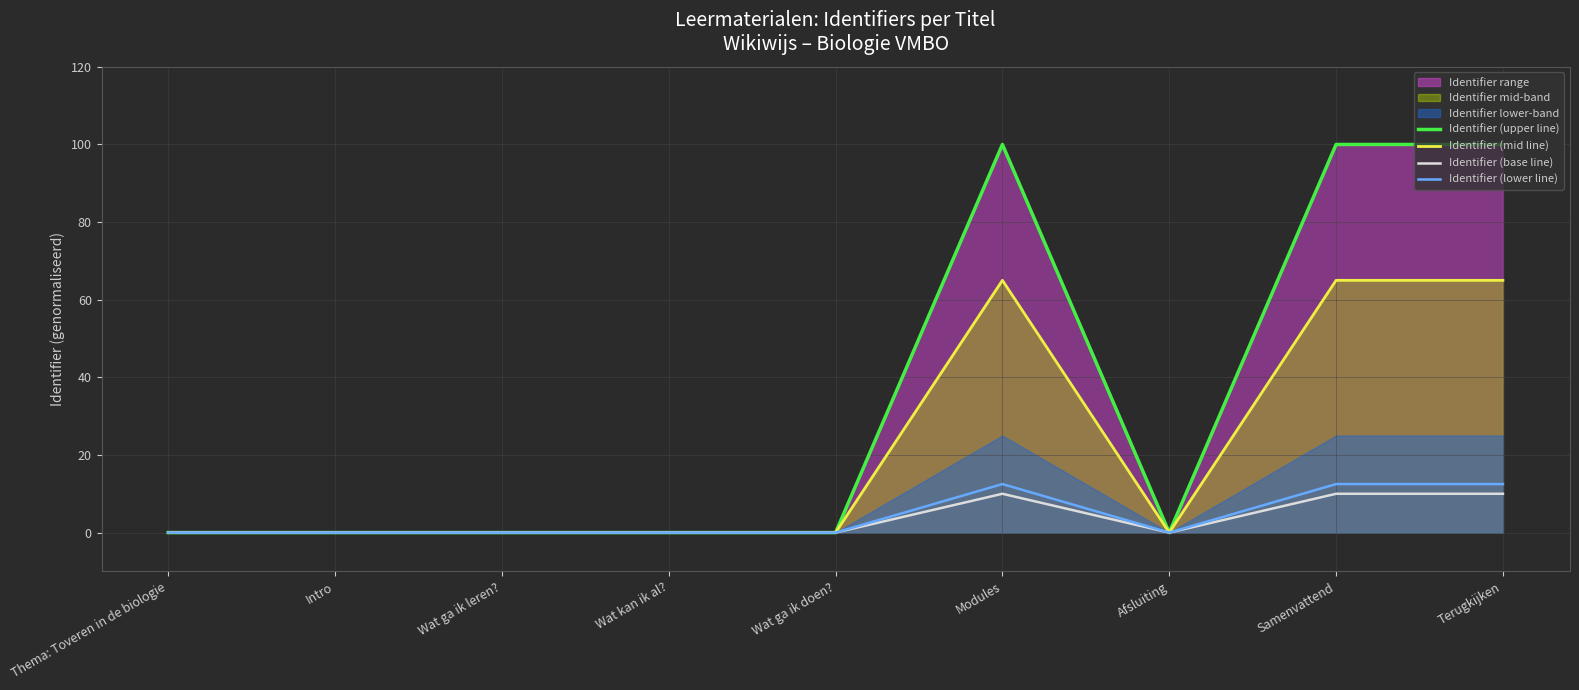

What is the sum of the Identifier (upper line) values at Modules and Samenvattend?

200.0